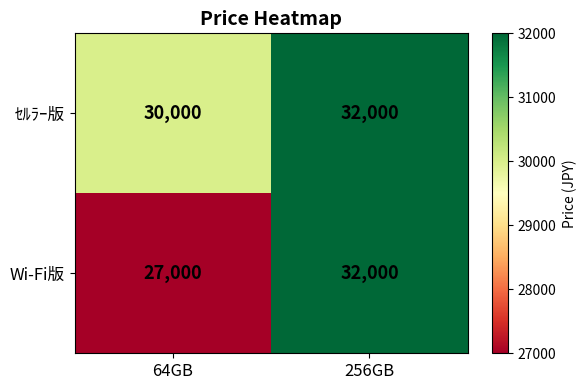

List the series in order of their overall mean, lowest first.

Wi-Fi版, ｾﾙﾗｰ版